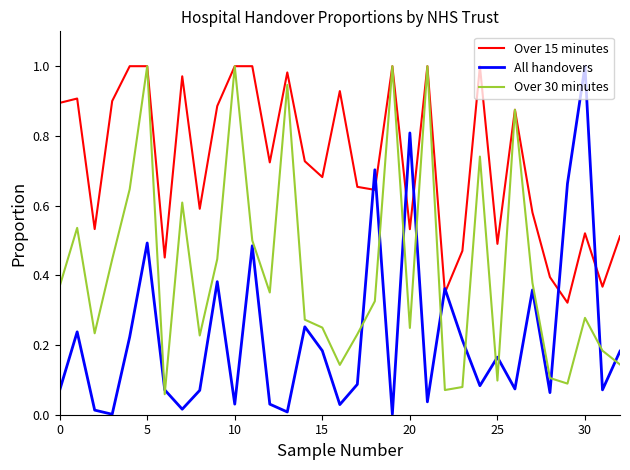

List the series in order of their overall mean, lowest first.

All handovers, Over 30 minutes, Over 15 minutes